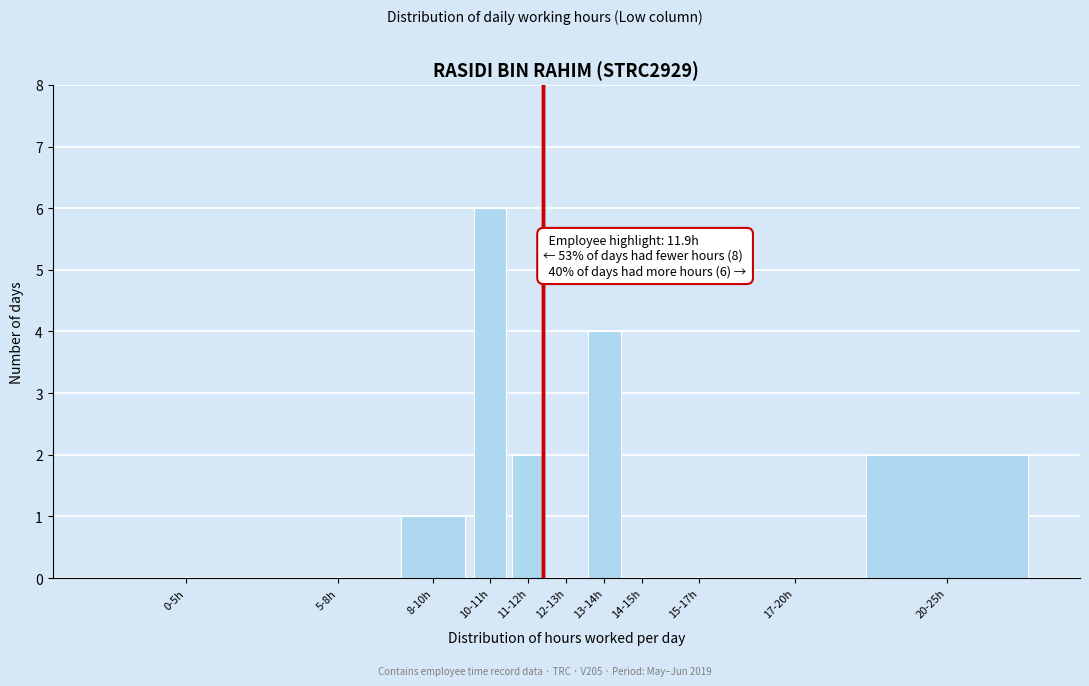

What is the maximum value shown in the chart?

6